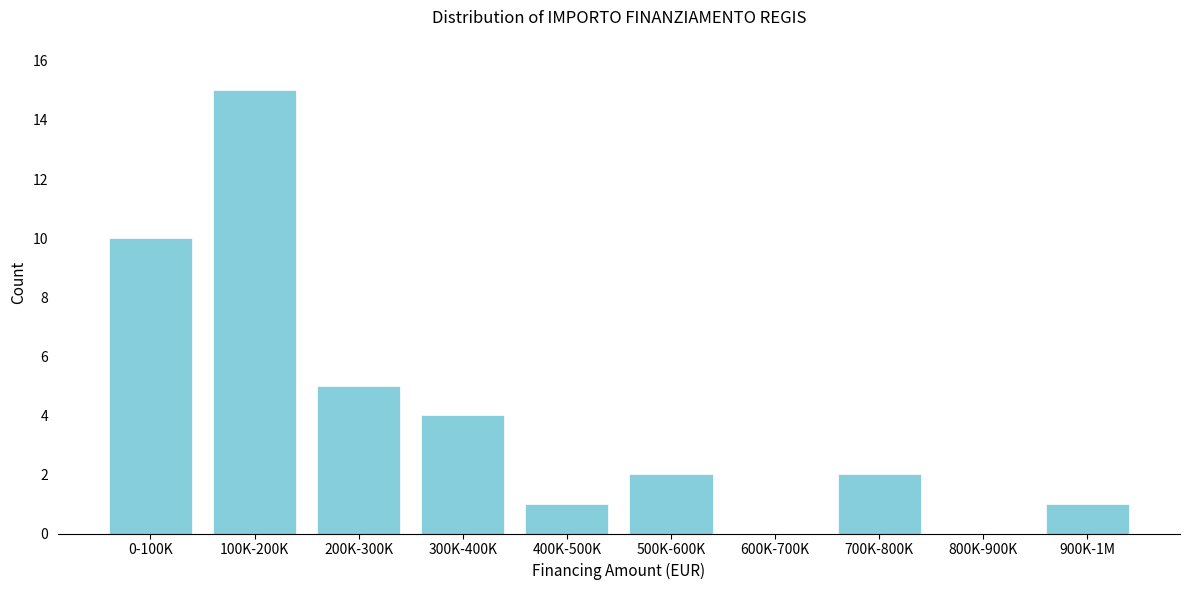

Reading left to right, extract all data points from this chart.

0-100K=10	100K-200K=15	200K-300K=5	300K-400K=4	400K-500K=1	500K-600K=2	600K-700K=0	700K-800K=2	800K-900K=0	900K-1M=1